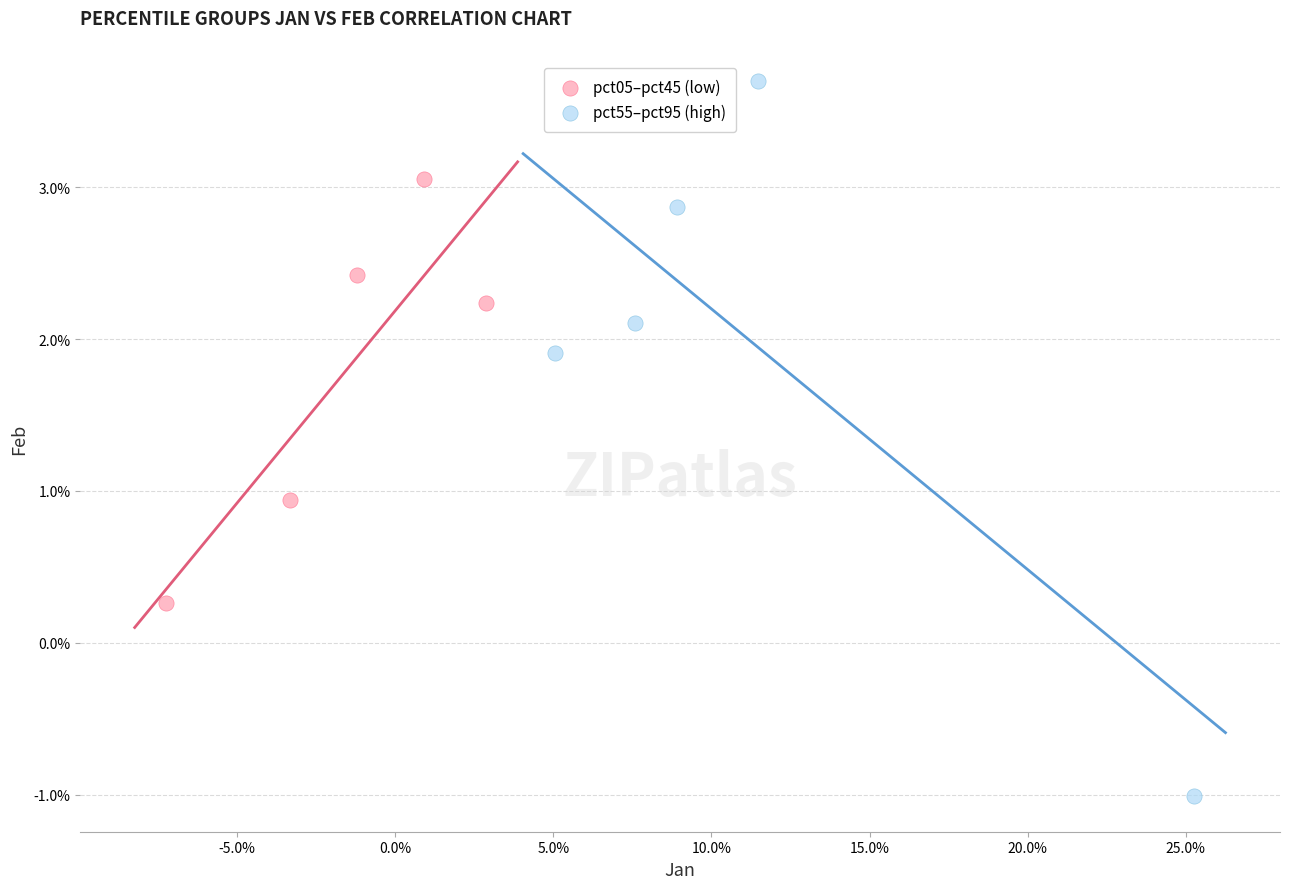

What are all the series names shown in the legend?

pct05–pct45 (low), pct55–pct95 (high)